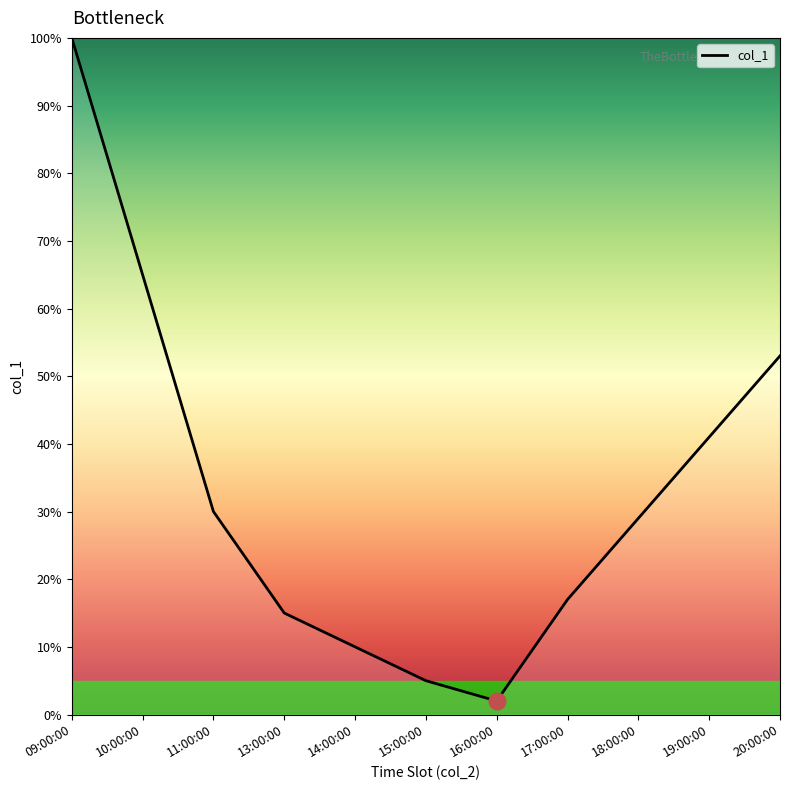

Approximately how many times larger is the value at 10:00:00 compared to 19:00:00?

1.6